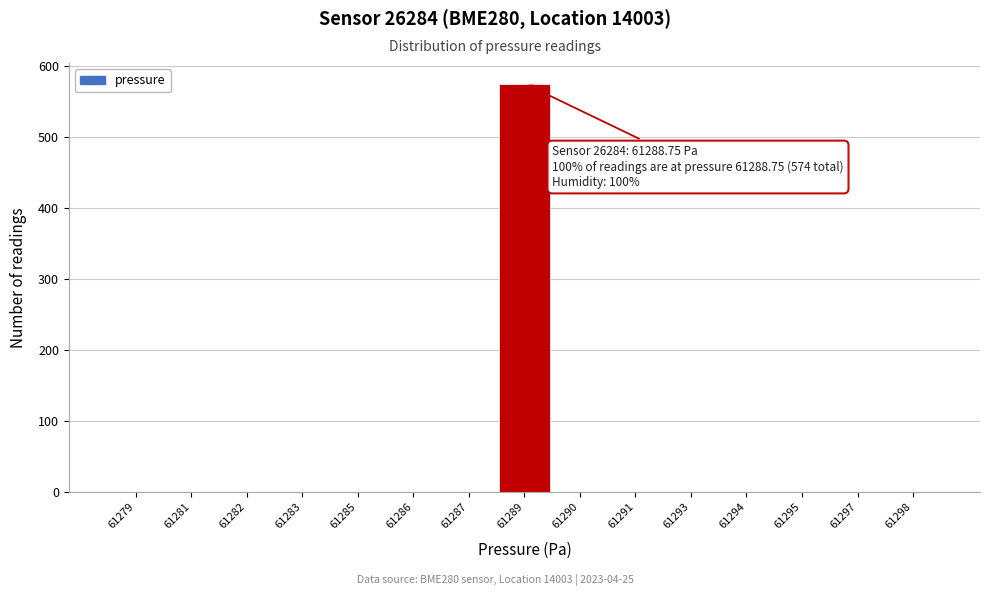

Reading left to right, transcribe all the data shown in this chart.

61279=0	61281=0	61282=0	61283=0	61285=0	61286=0	61287=0	61289=575	61290=0	61291=0	61293=0	61294=0	61295=0	61297=0	61298=0